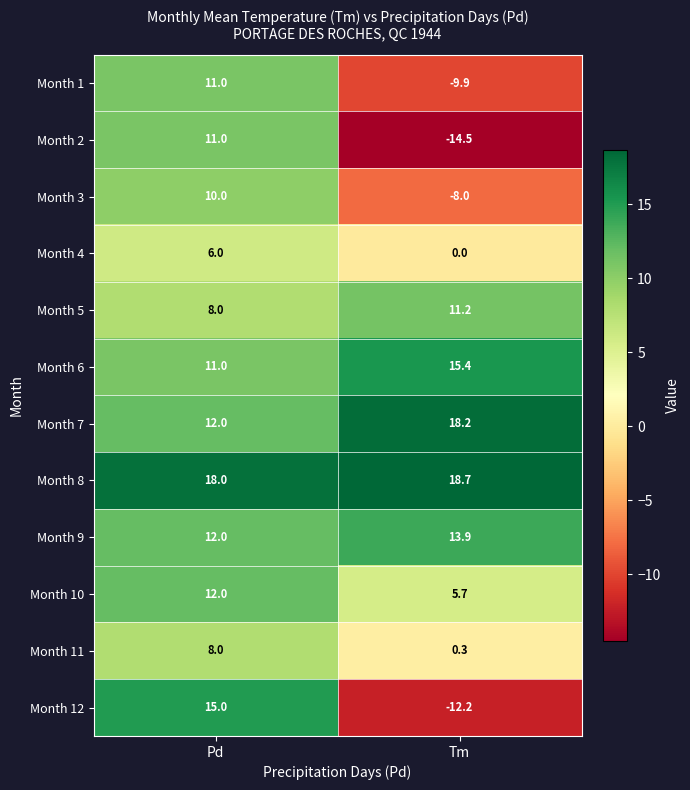

How many negative values does the Month 1 series have?

1